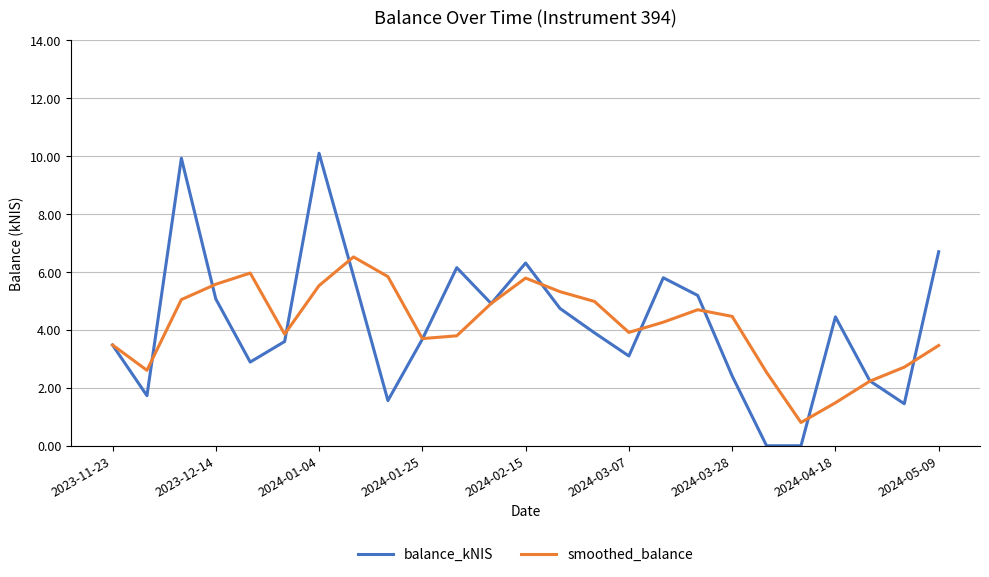

Count the number of data series in this chart.

2